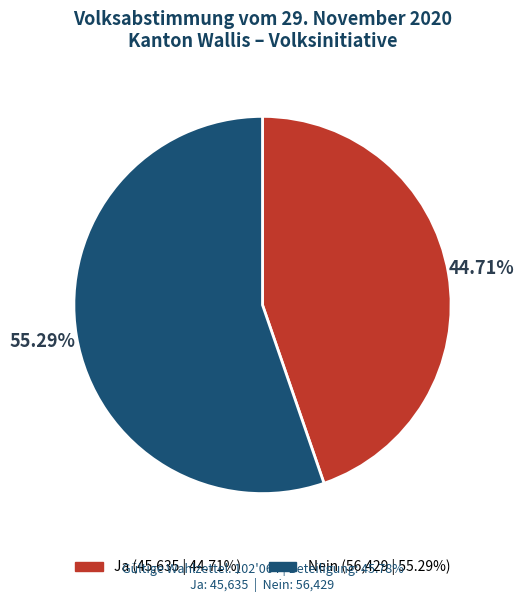

To the nearest percent, what is the difference between the largest and smallest slice percentages?

11%